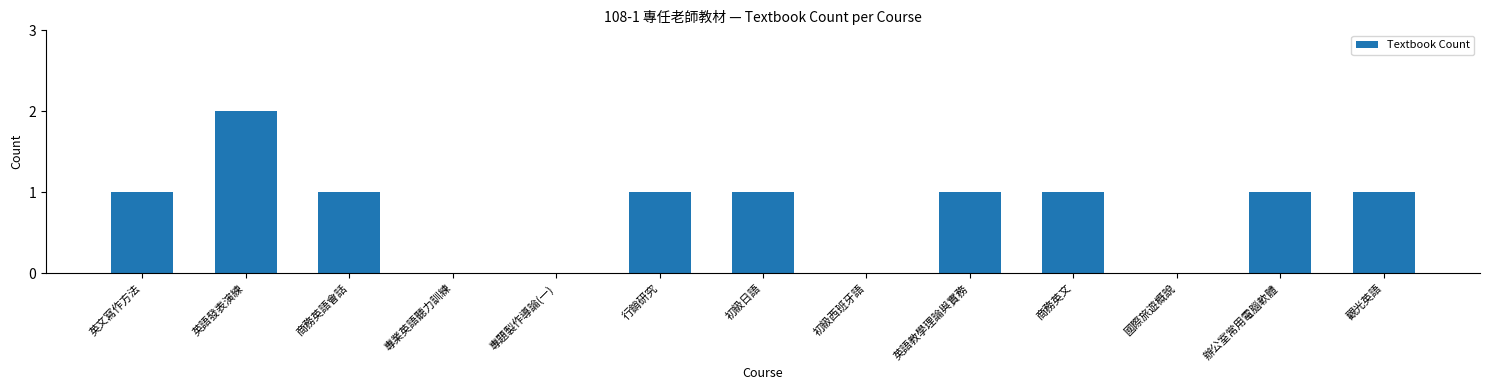

What is the maximum value shown in the chart?

2